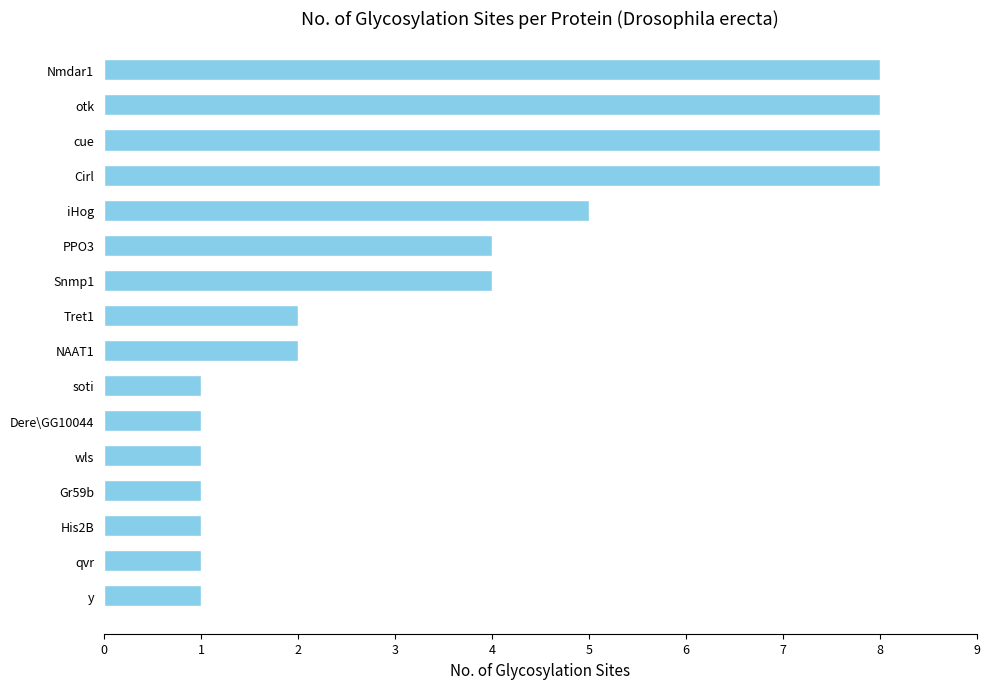

What is the average value?

4